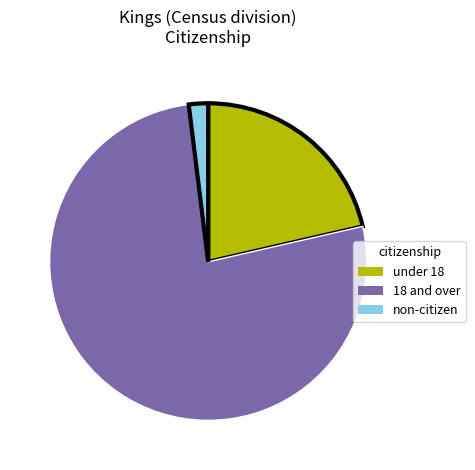

Is there any slice that represents more than half of the pie?

Yes